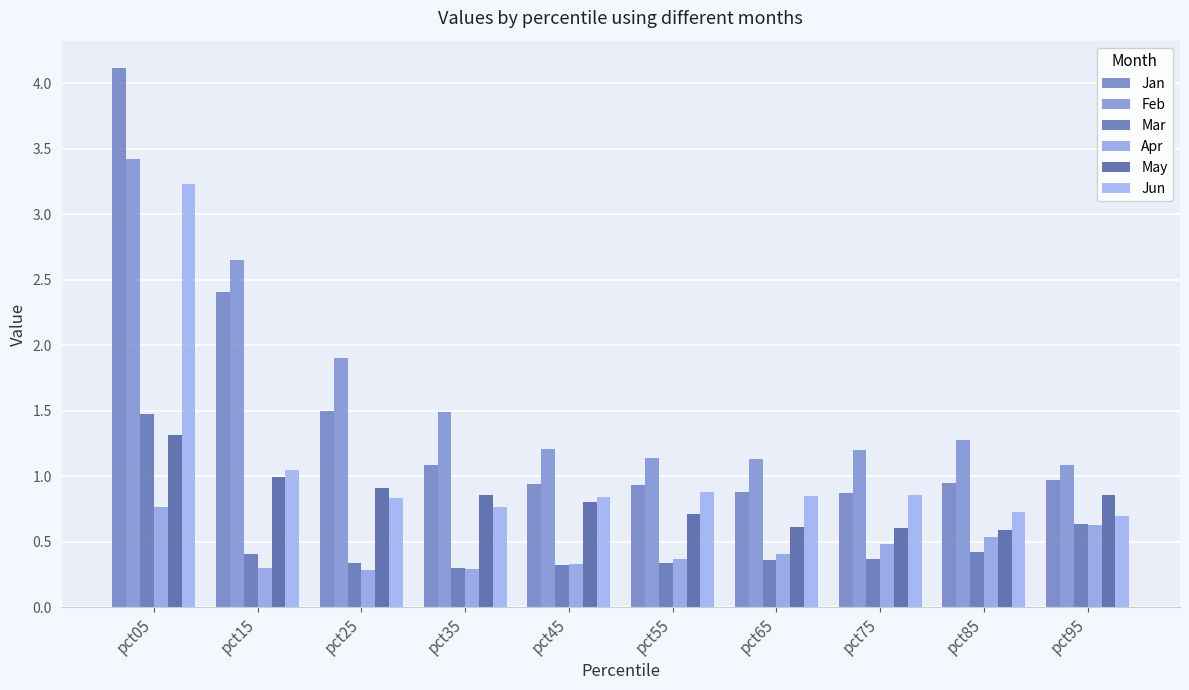

The Feb series shows 1.1 at pct65. True or false?

True